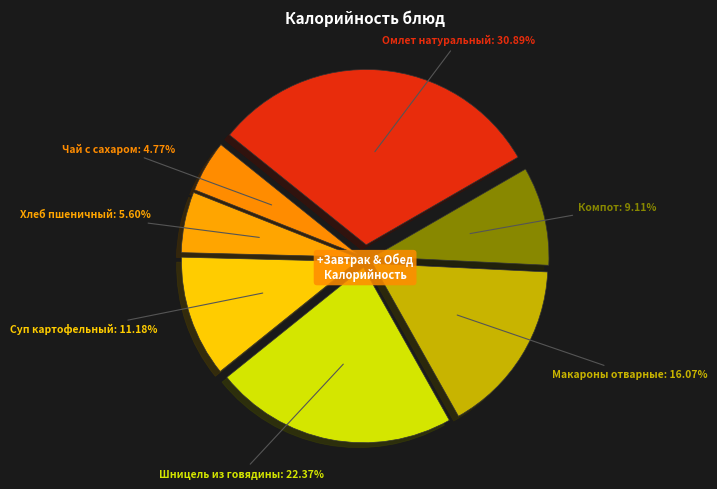

How many segments does this pie chart have?

7